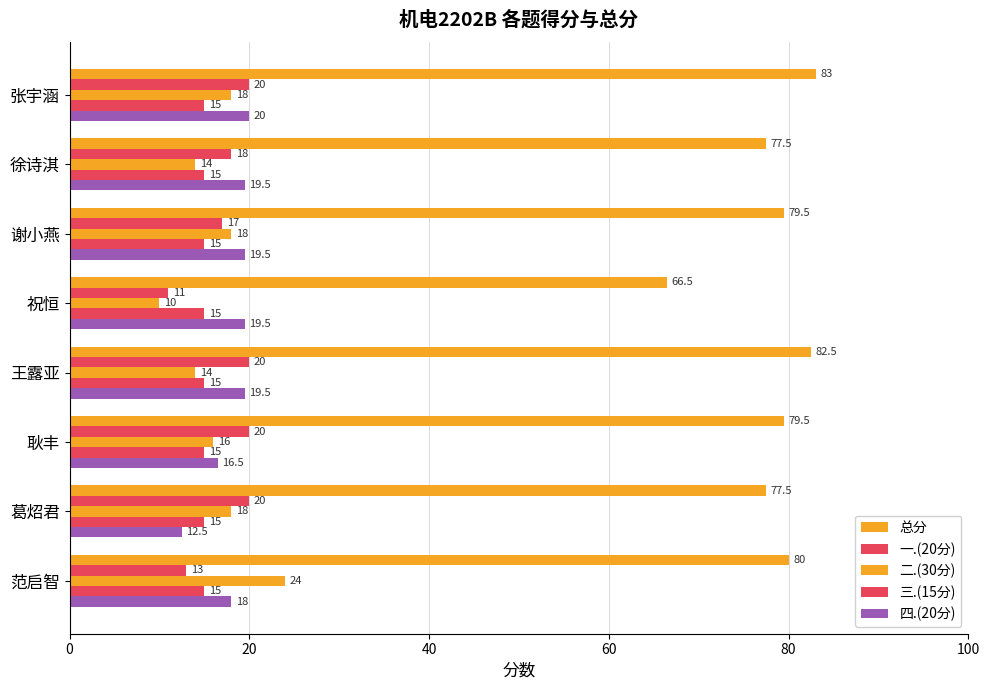

How many data points in 四.(20分) are less than 19?

3